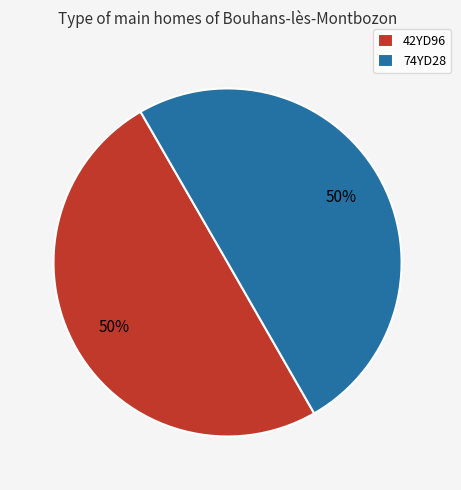

True or false: 42YD96 accounts for 64% of the total.

False